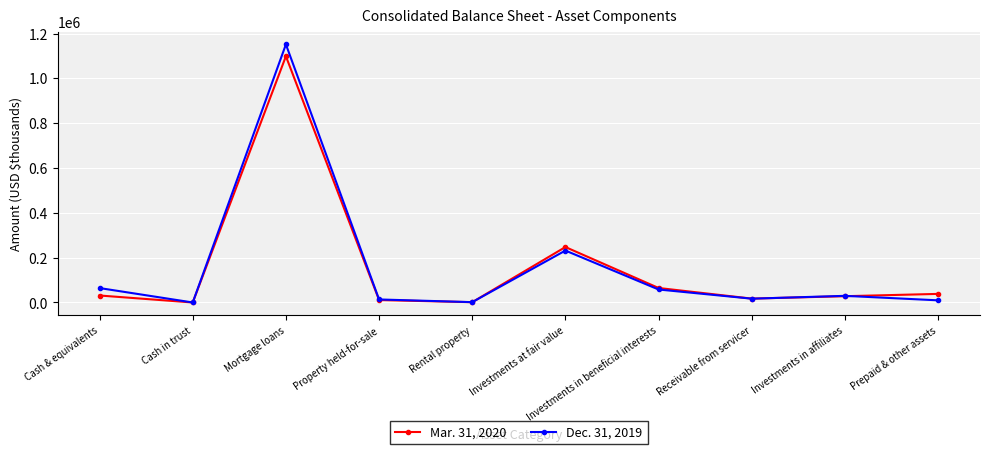

Which category has the highest value in the Dec. 31, 2019 series?

Mortgage loans